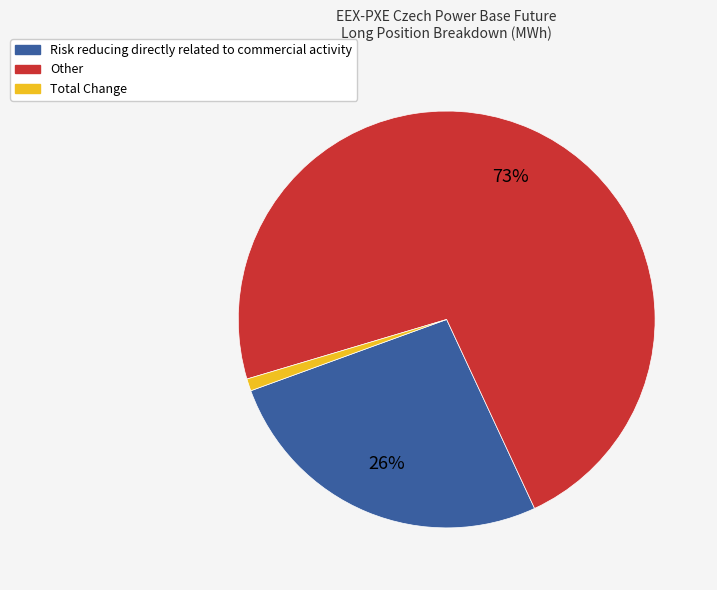

Is it true that Total Change is 1% of the pie?

True